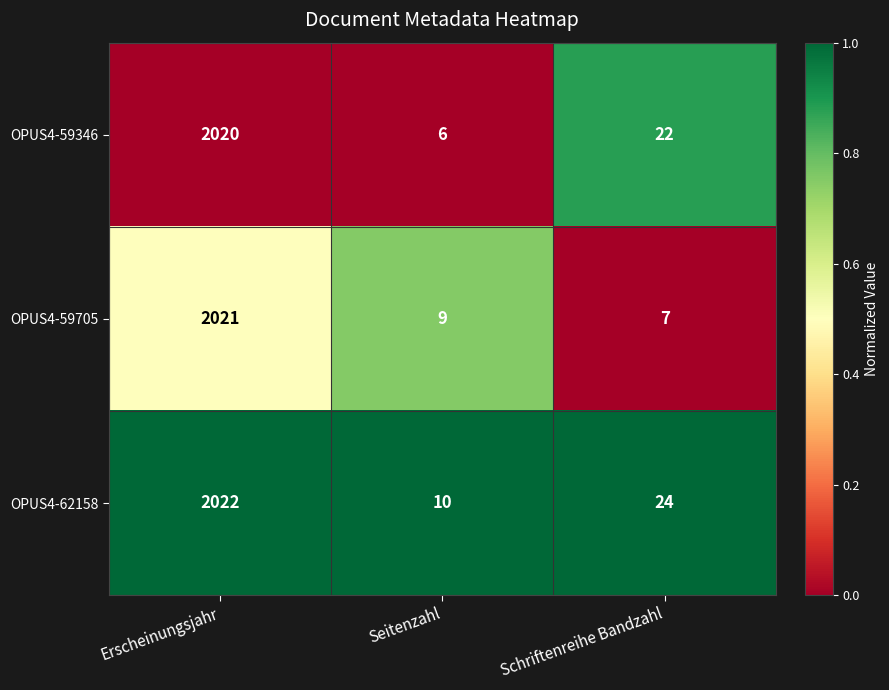

What value does the OPUS4-59705 series have at Schriftenreihe Bandzahl?

7